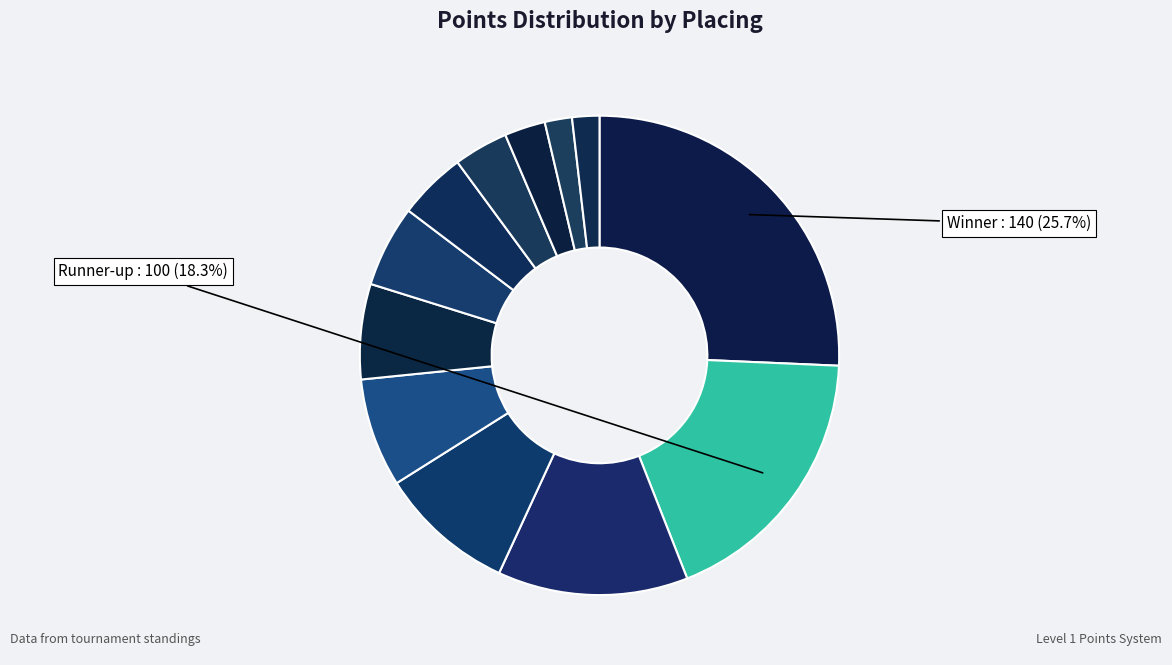

How many slices are in this pie chart?

12